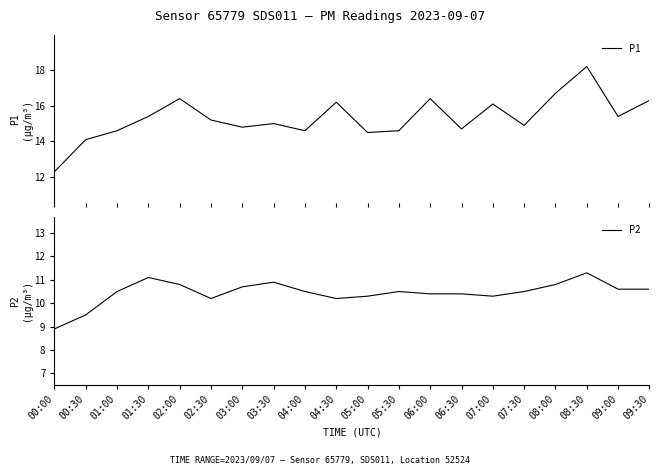

At 07:30, list the series in order from smallest to largest.

P2, P1